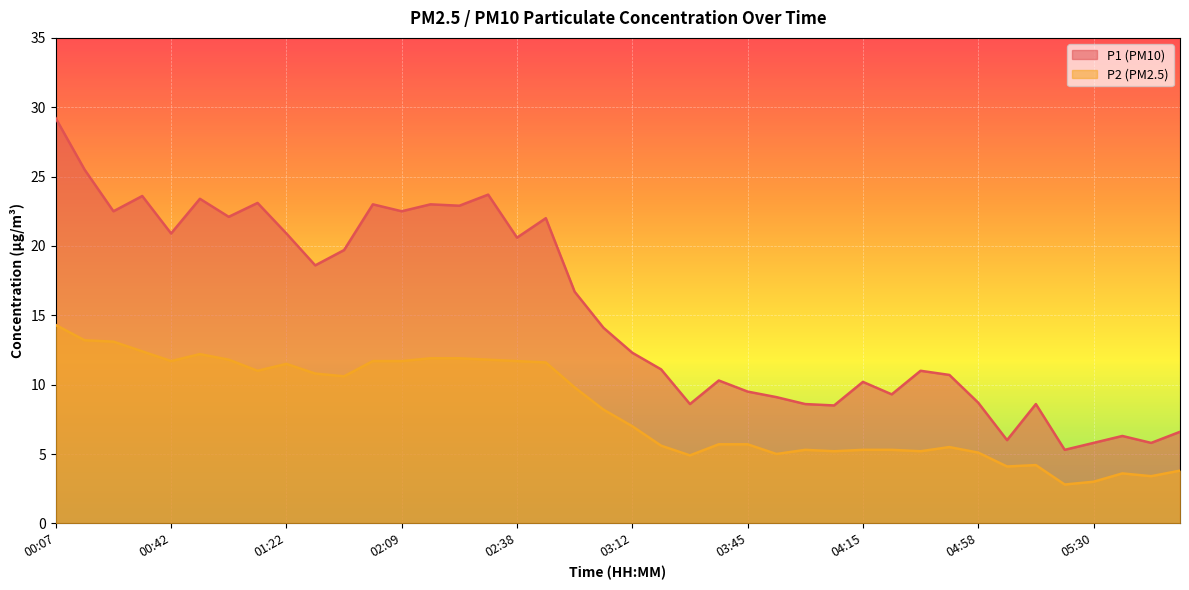

How many data points does each series have?

40